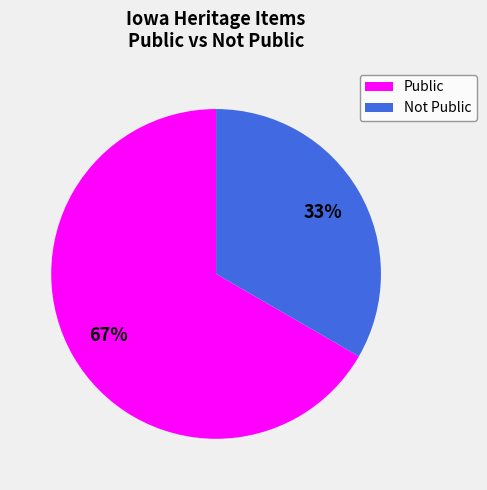

Is there a majority slice in this chart?

Yes